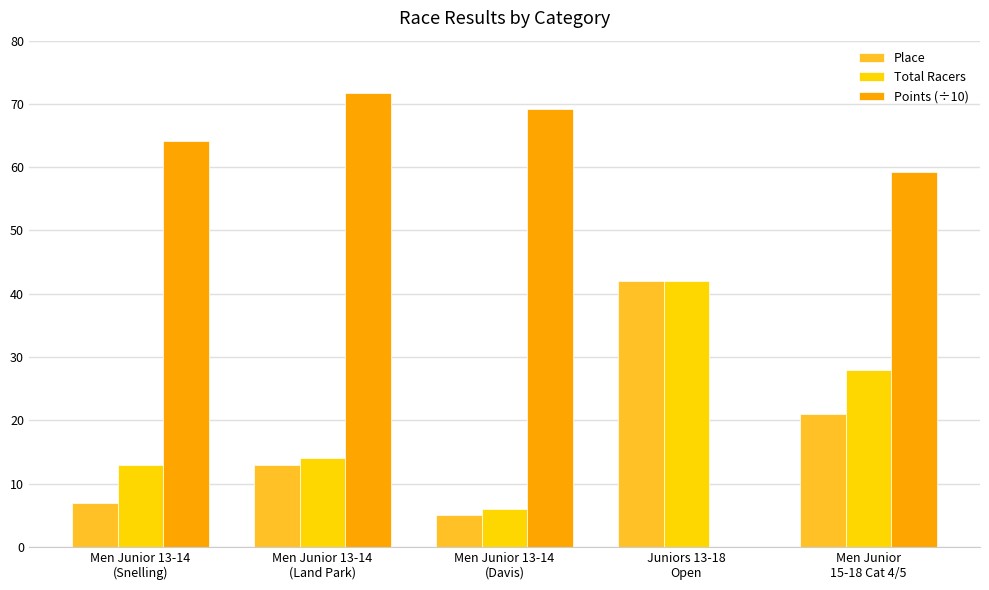

What is the maximum value for Place?

42.0